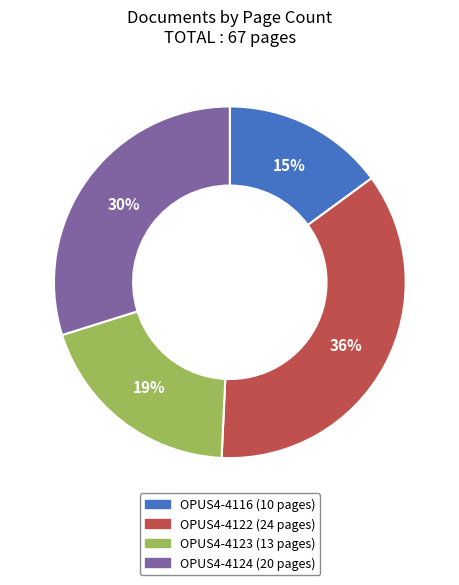

Approximately how many times larger is the value at OPUS4-4124 compared to OPUS4-4116?

2.0